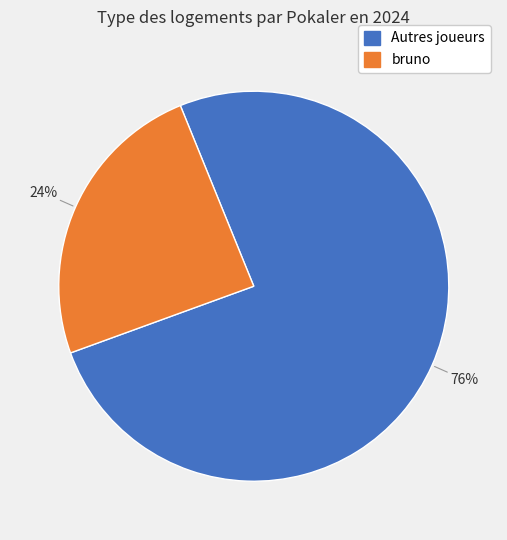

To the nearest percent, what is the average slice percentage?

50%